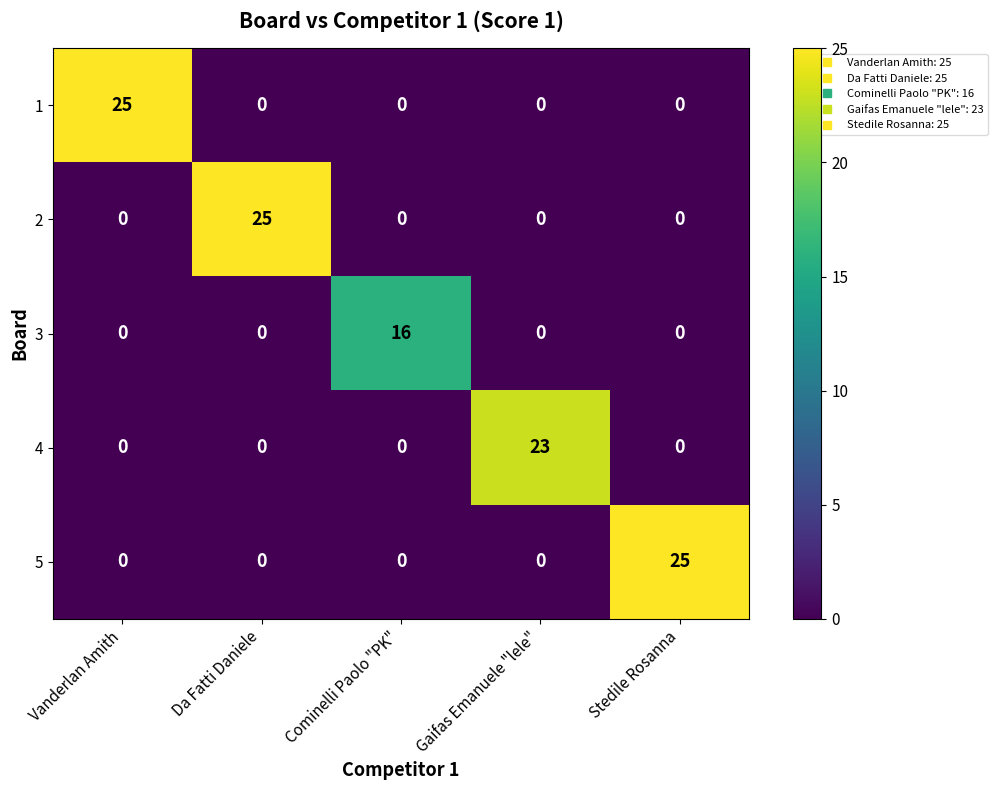

What is the difference between the maximum and second lowest values in the 5 series?

25